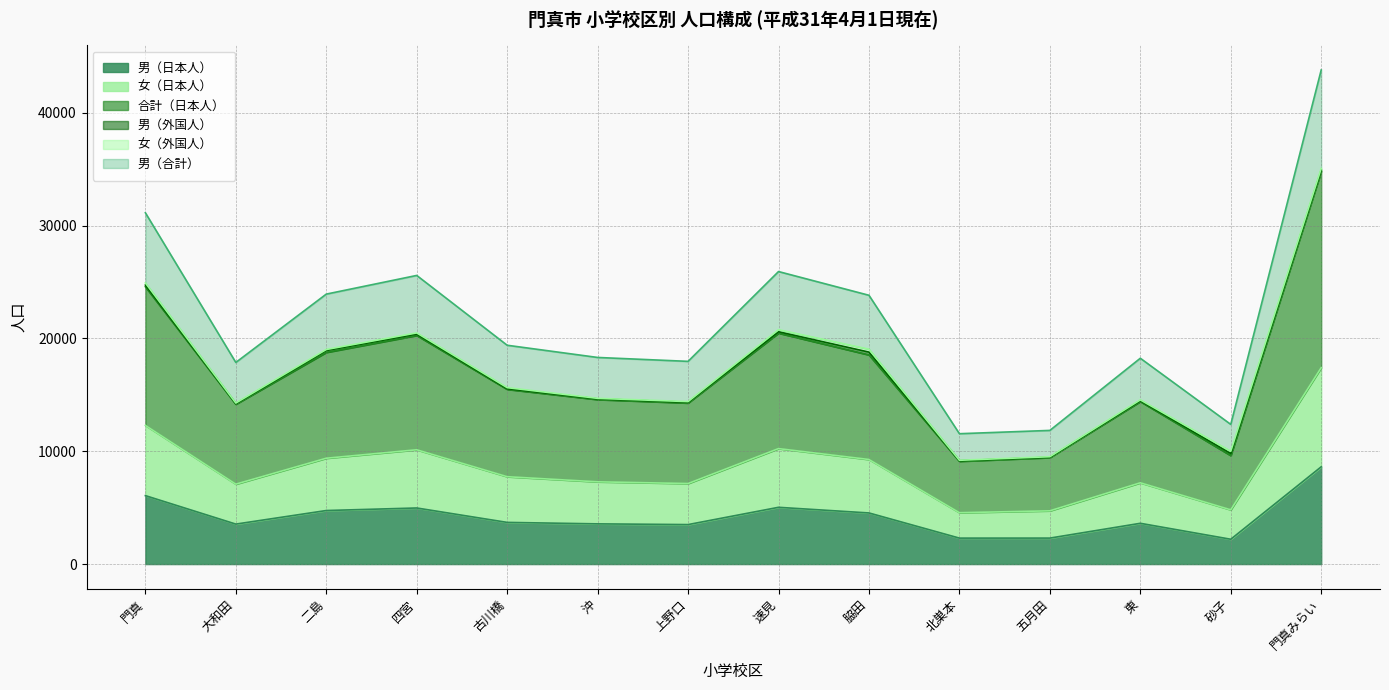

What is the smallest value displayed?

2200